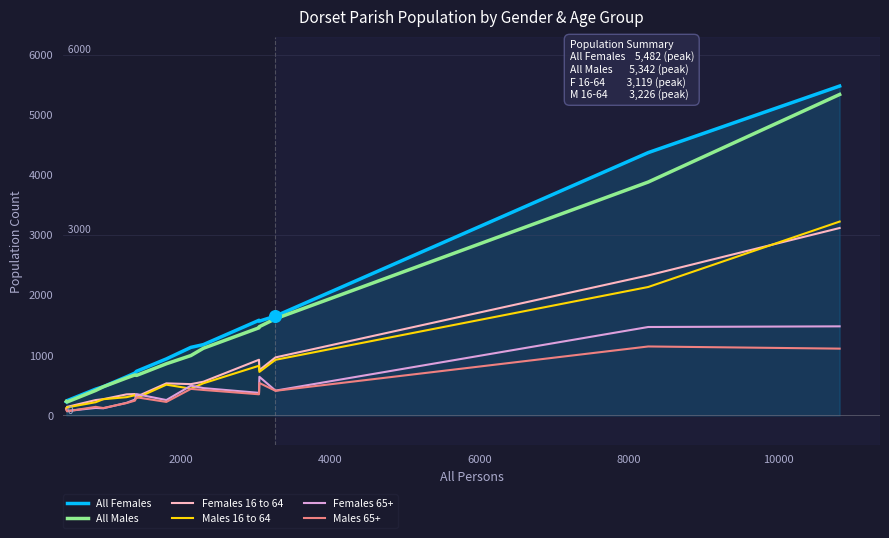

Which series has the widest spread of values?

All Females